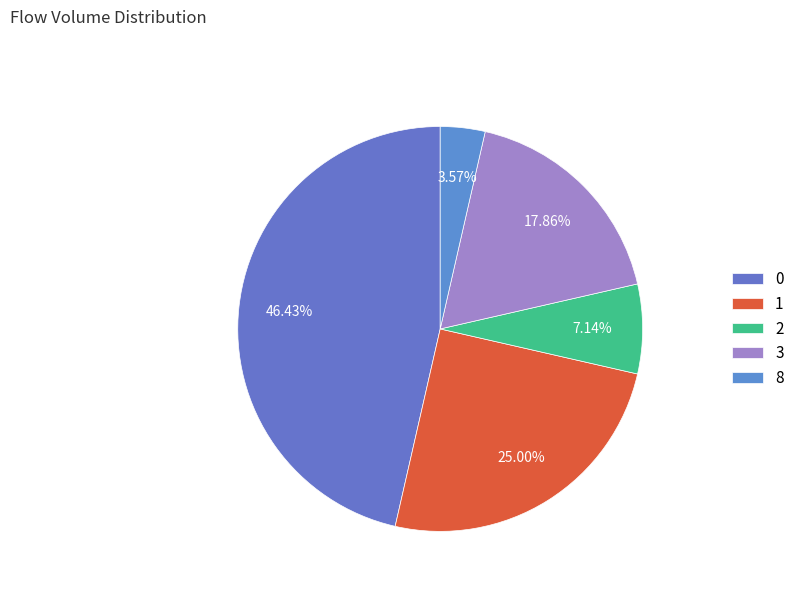

Does 1 represent more than half of the total?

No